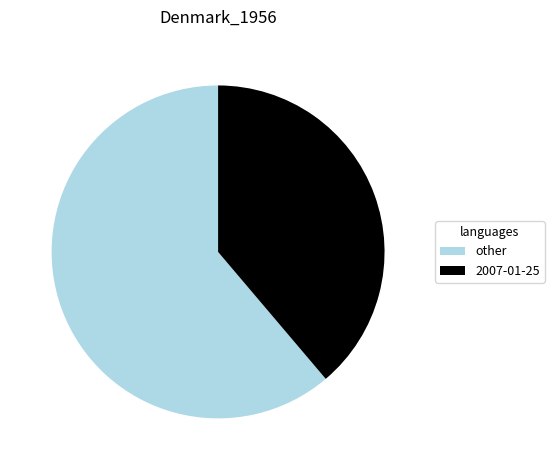

Which has a higher value, other or 2007-01-25?

other